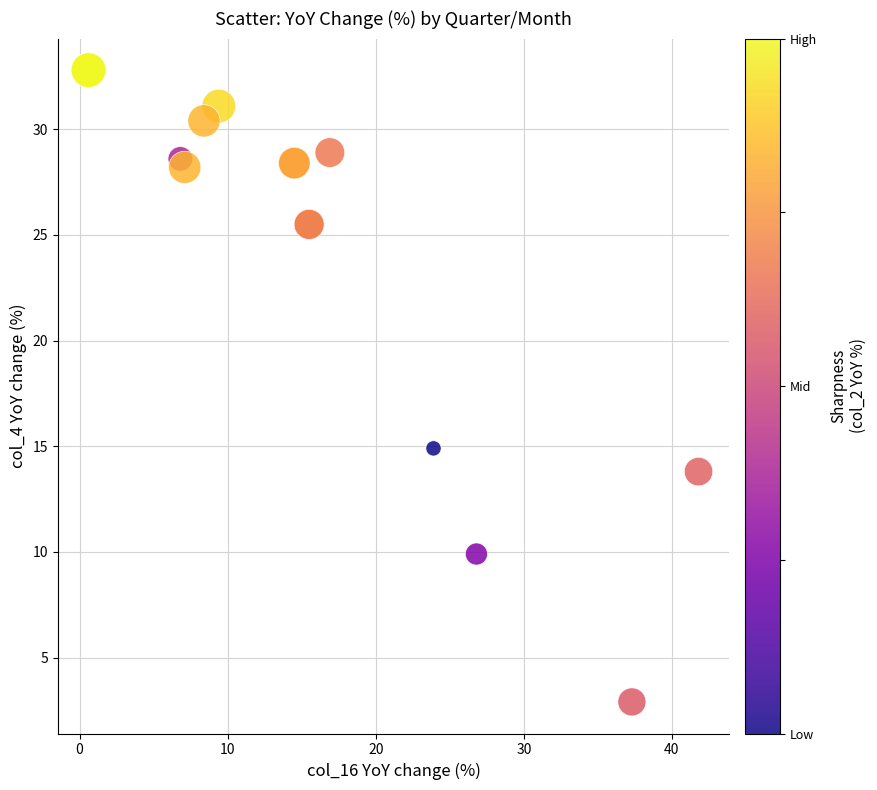

What Y value in the scatter plot is closest to 17?

14.9